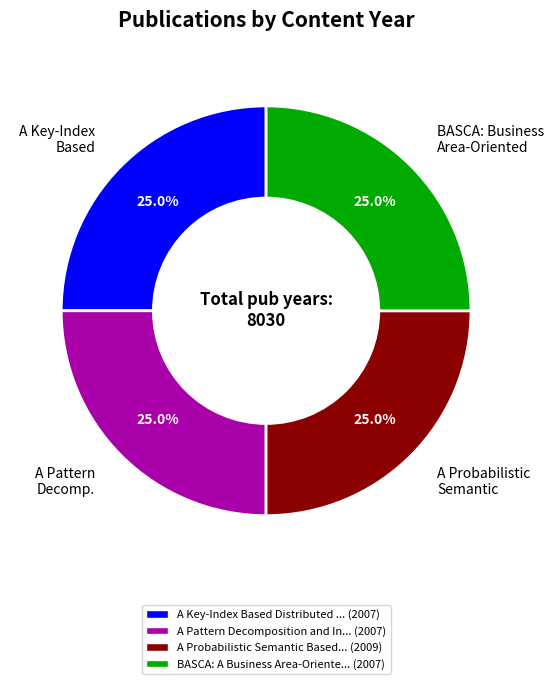

What percentage is NOT represented by A Pattern Decomp.?

75.0%